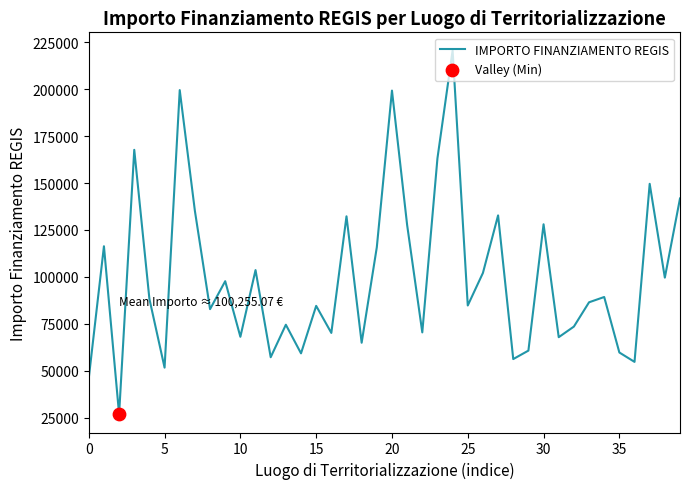

What is the difference between the maximum and minimum values?

193933.1